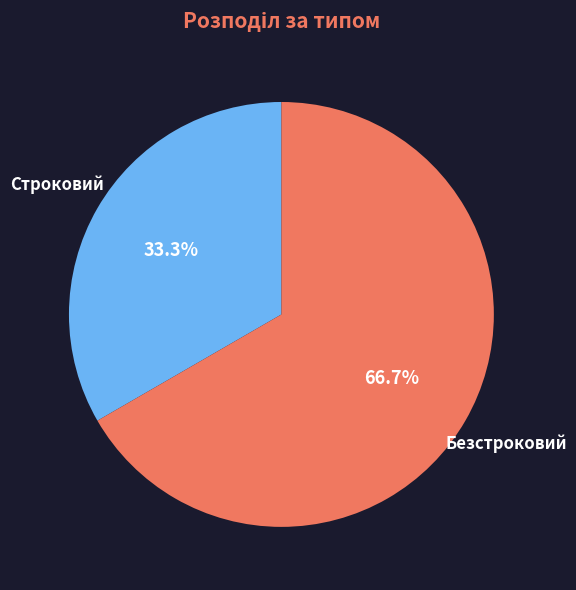

What percentage do Безстроковий and Строковий together represent?

100.0%